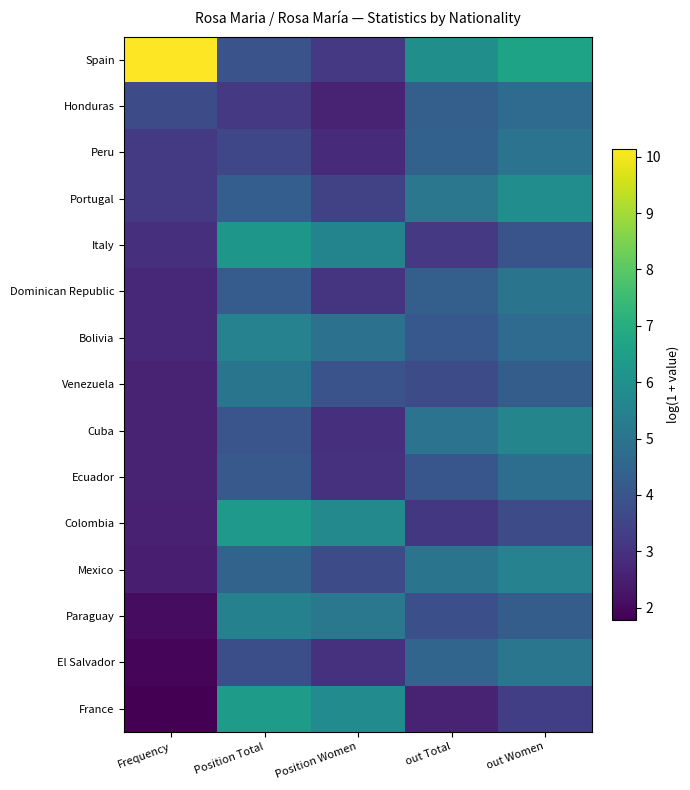

At which category is the sum across all series the highest?

out Women